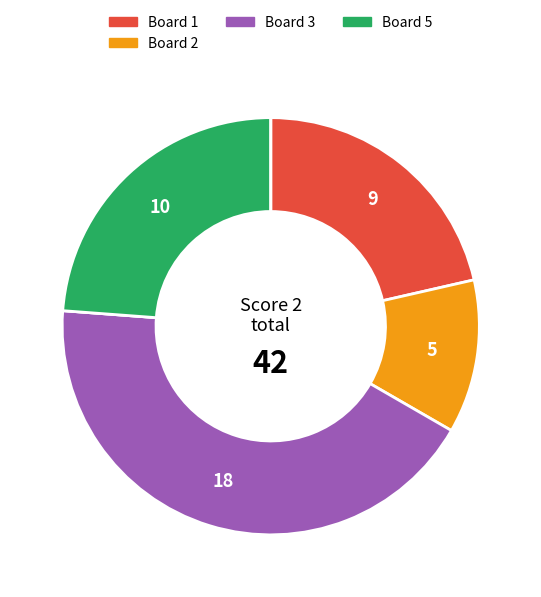

Does any single category account for the majority?

No